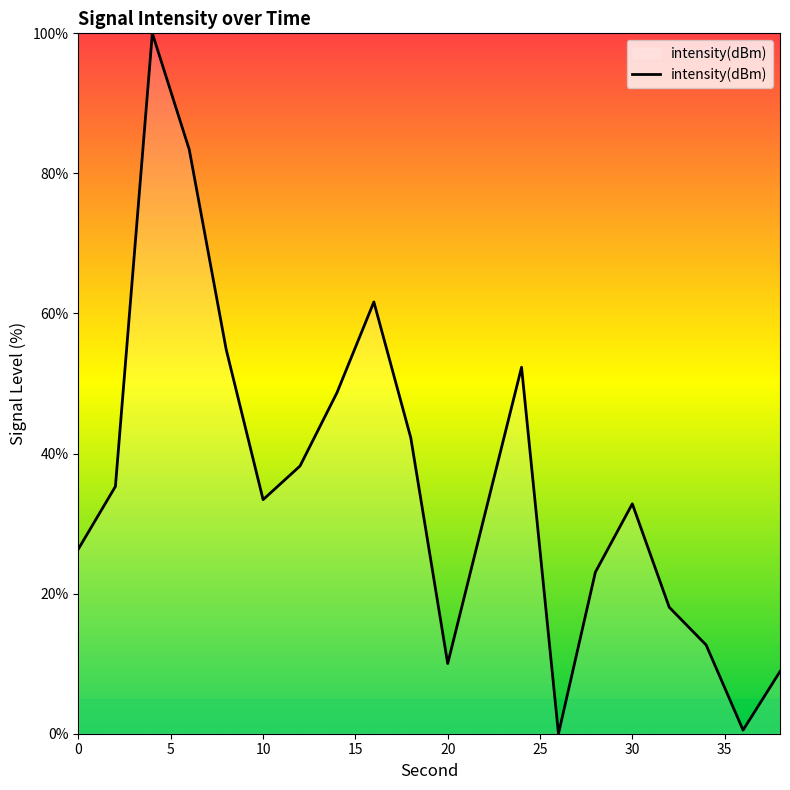

What is the difference between the maximum and minimum values?

100.0